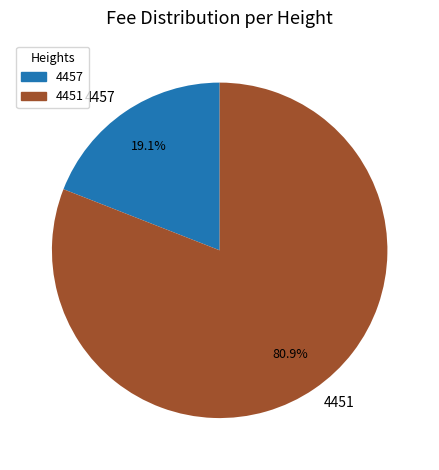

Is there any slice that represents more than half of the pie?

Yes